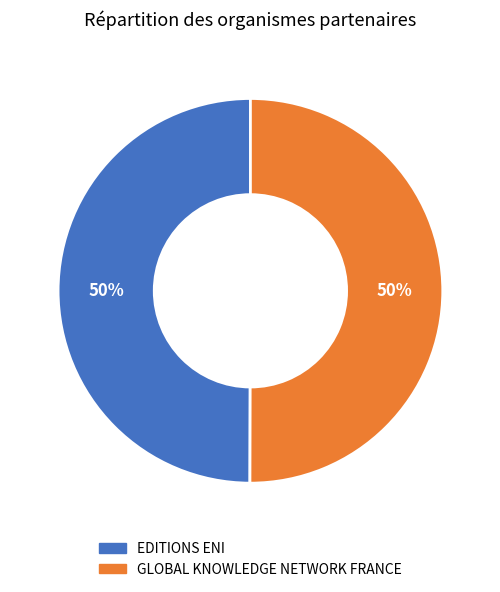

Count the number of slices in the pie.

2